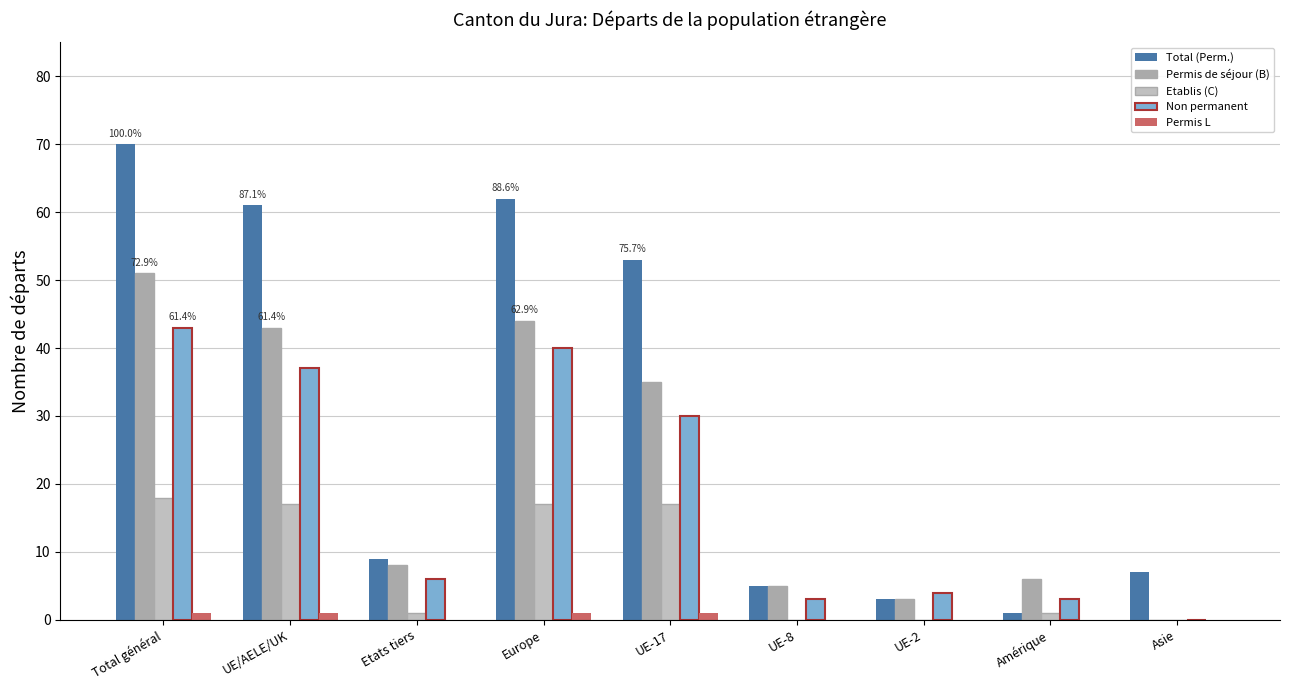

What is the maximum value for Total (Perm.)?

70